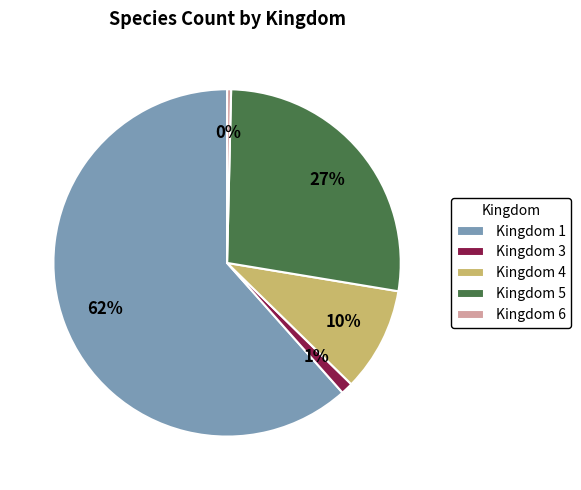

Which slice represents more than half of the pie?

Kingdom 1